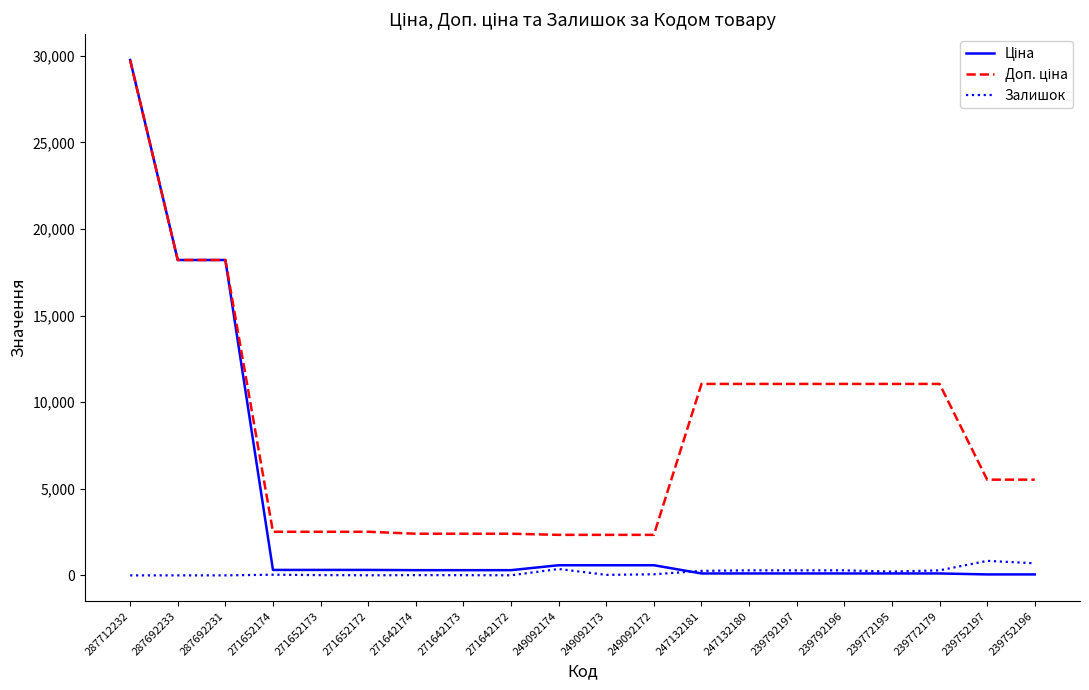

What is the spread (max minus min) of values at 287712232?

29761.5